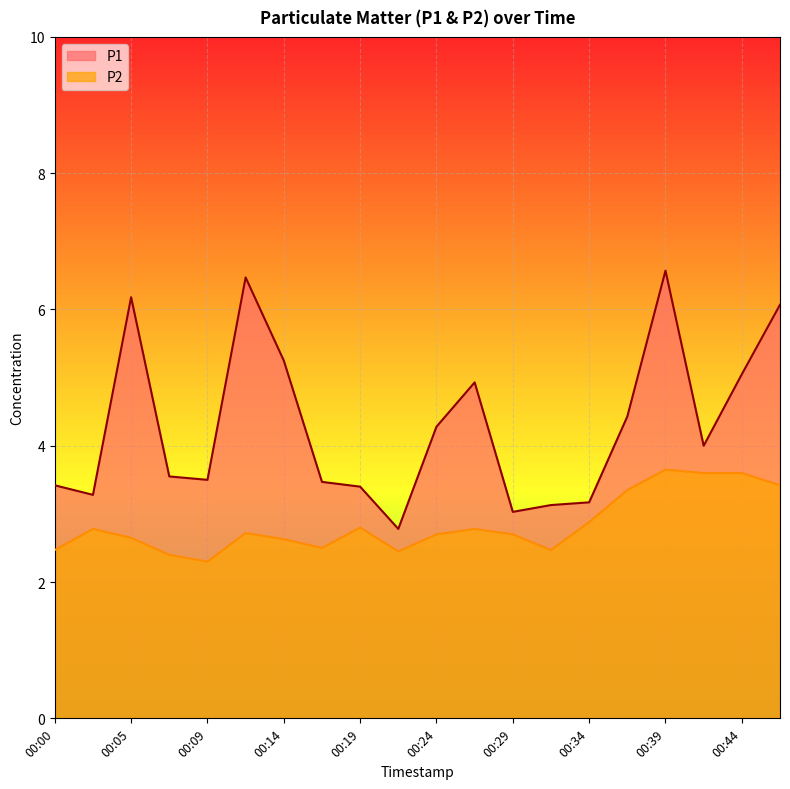

What is the maximum value shown in the chart?

6.6